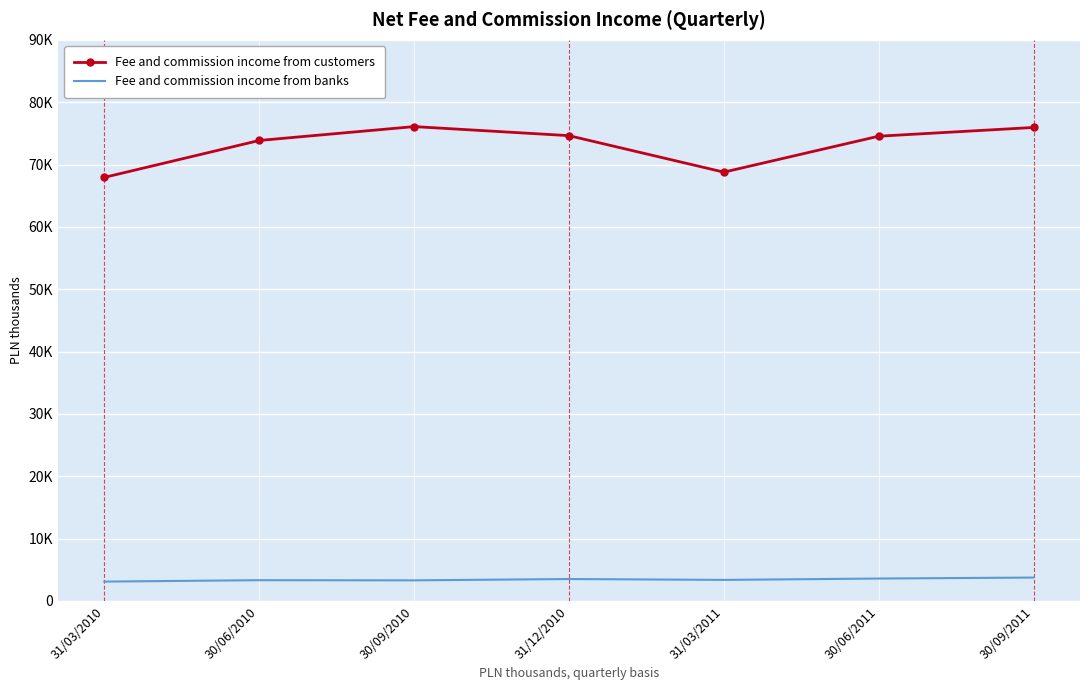

What position from the right is 30/09/2010?

5